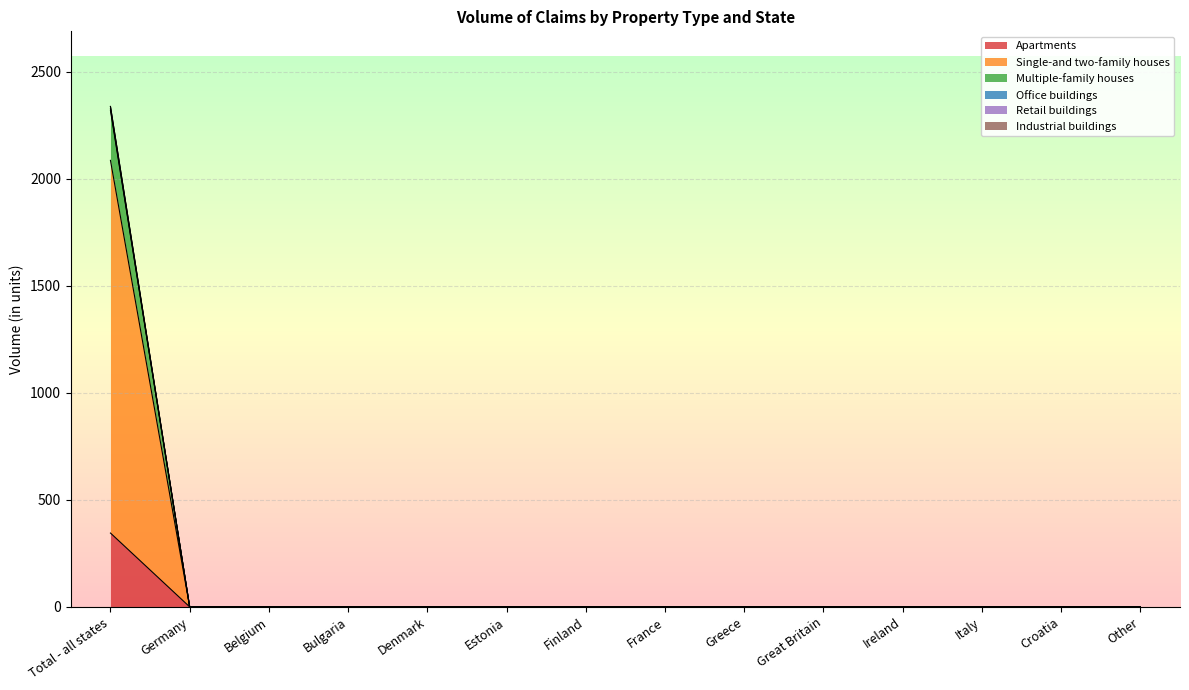

What is the label of the 8th point from the left?

France